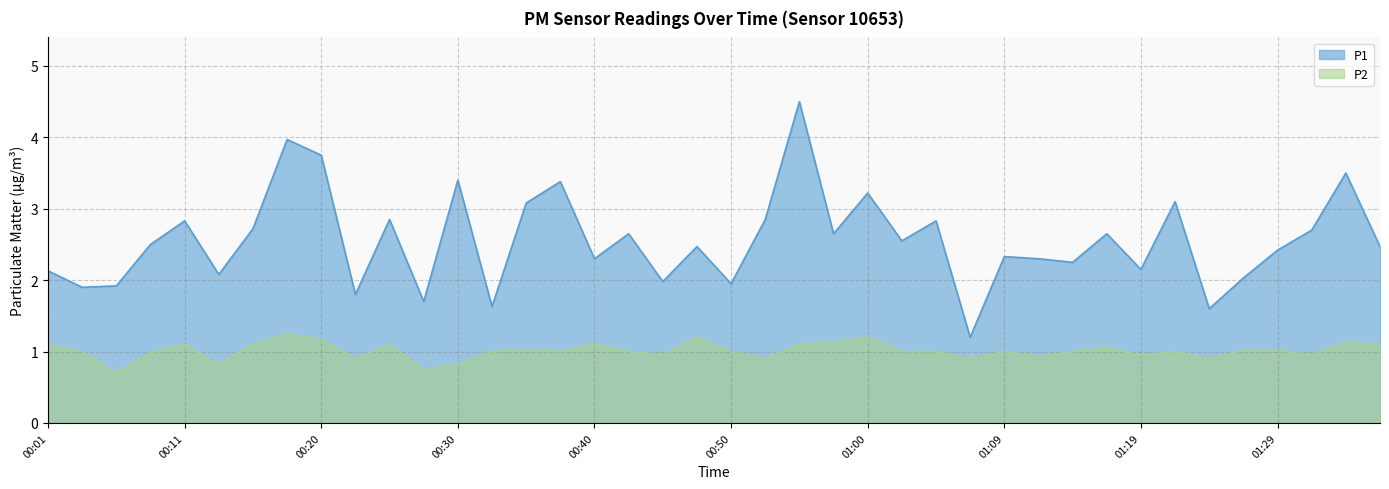

How many data points in P1 are less than 2?

9